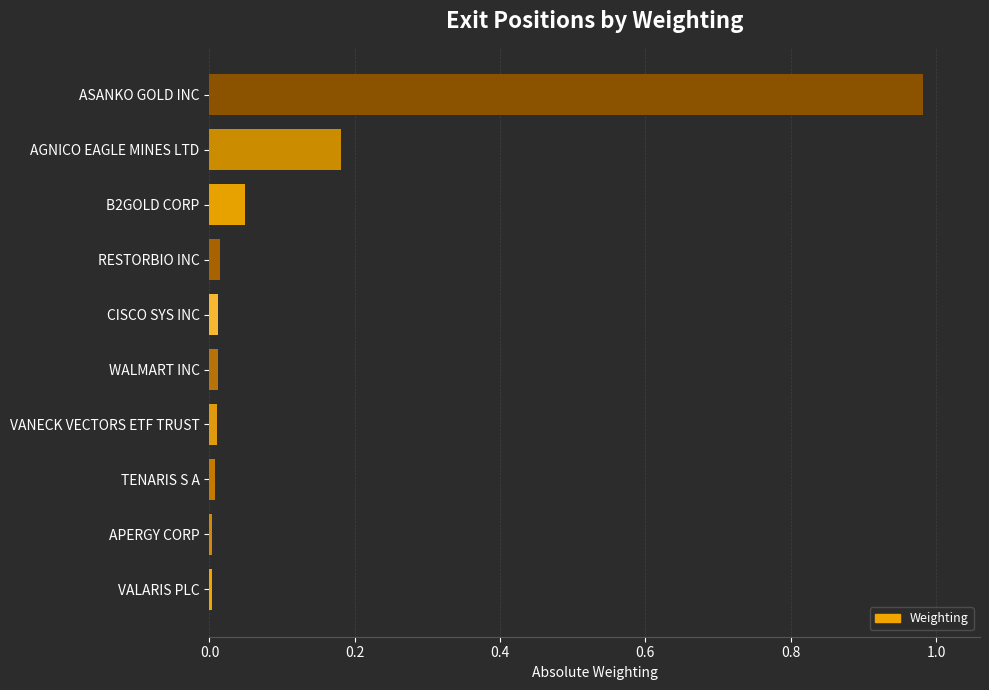

What is the sum of all values?

1.3